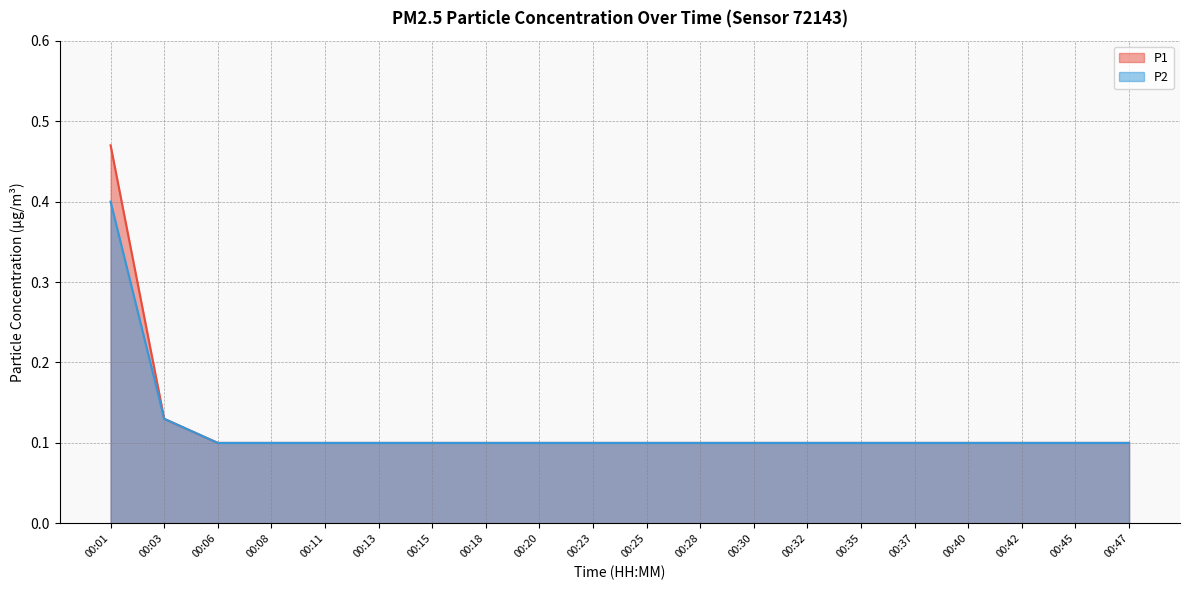

The value of P2 at 00:35 is 0.1. True or false?

False